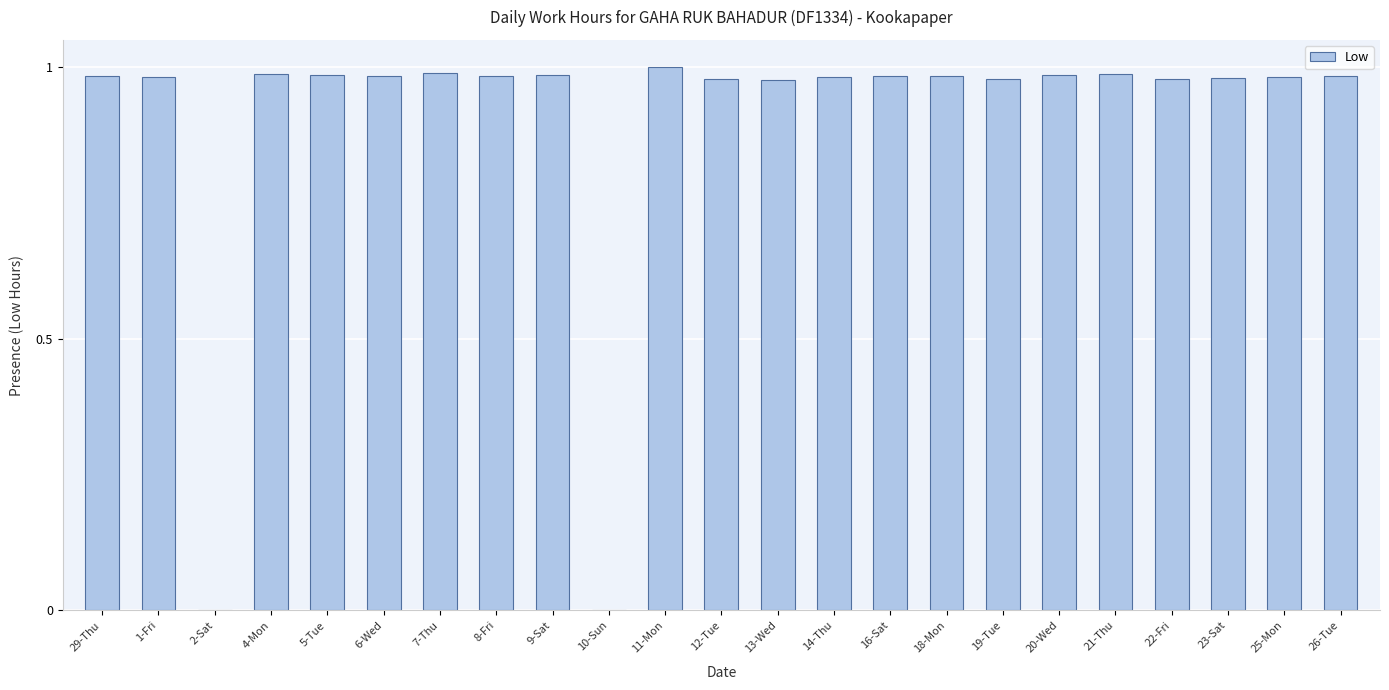

The chart shows a value of 1.0 at 5-Tue. True or false?

True